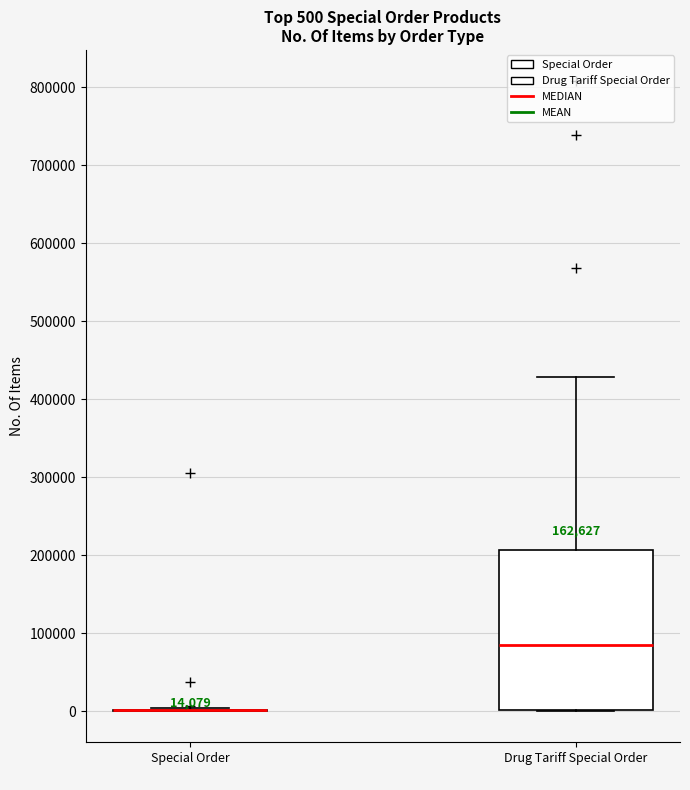

Comparing the boxes themselves (not the whiskers), which one is the tallest?

Drug Tariff Special Order